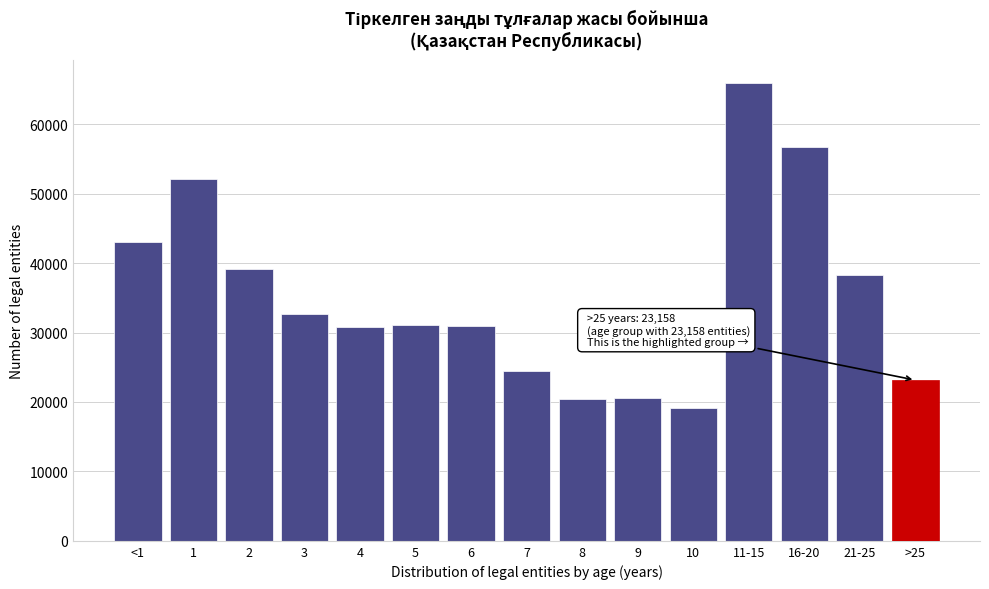

Is it true that the value at 3 is 48701?

False